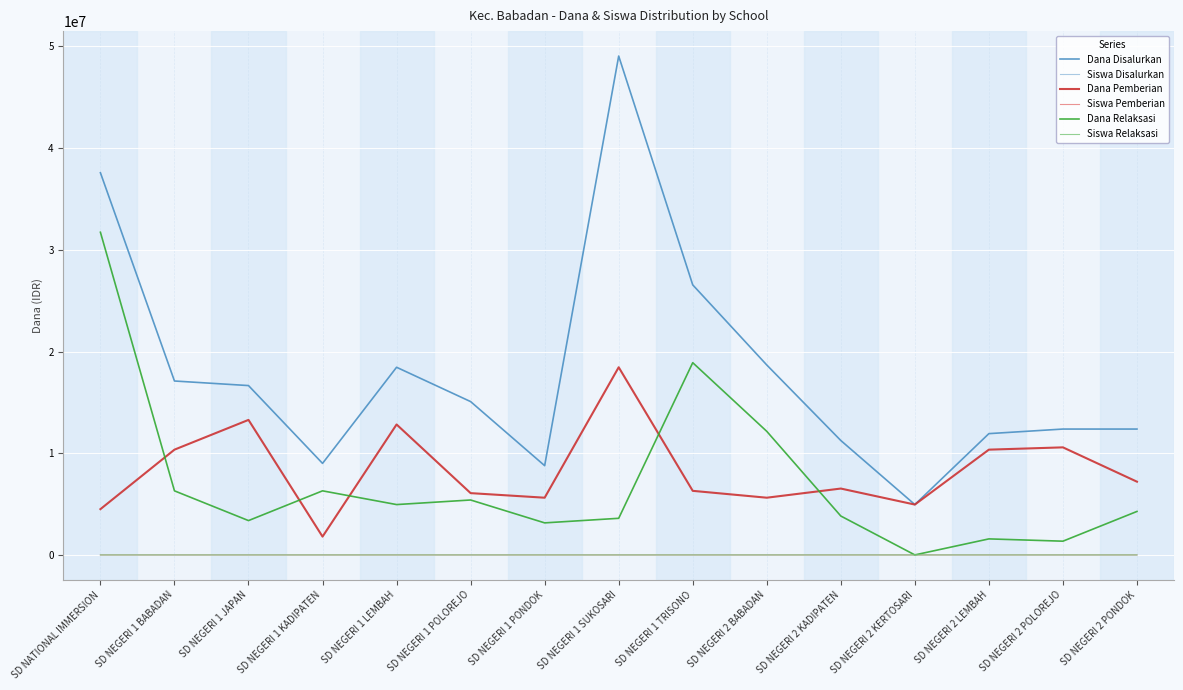

What is the greatest value displayed?

49050000